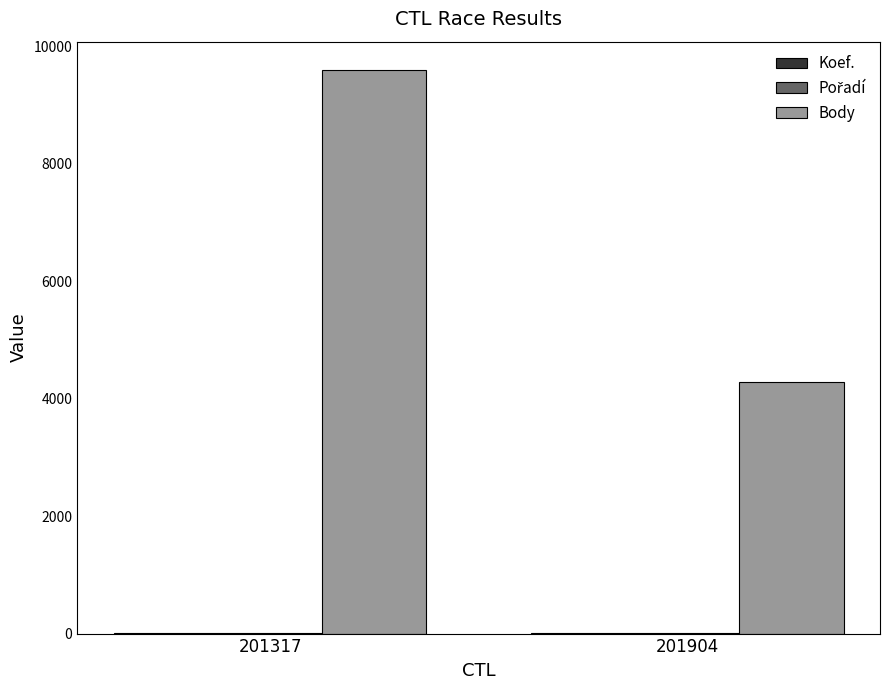

What is the sum of all Body values?

13890